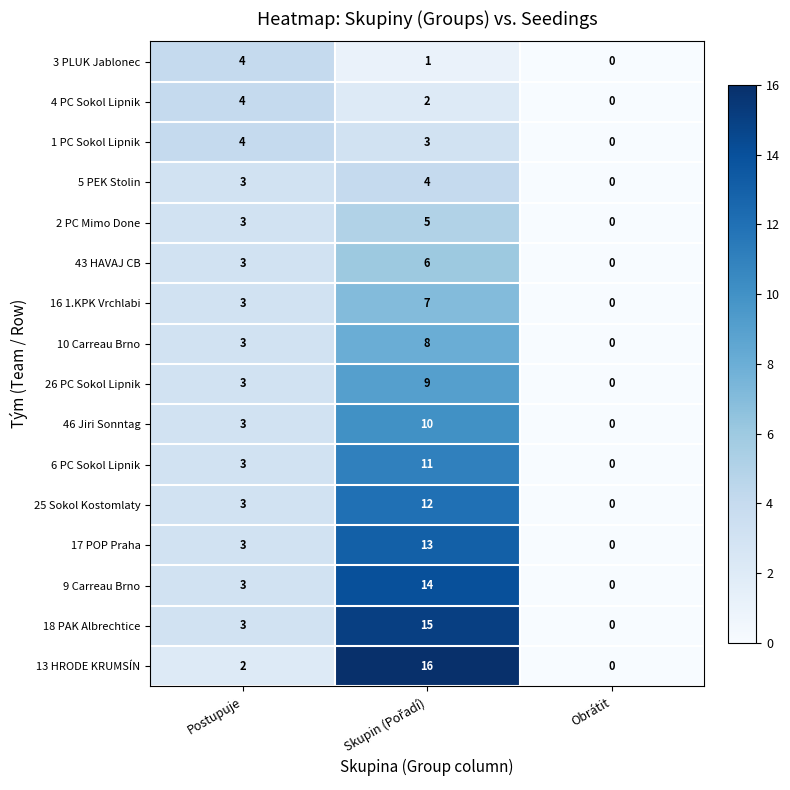

What is the total value across all series at Postupuje?

50